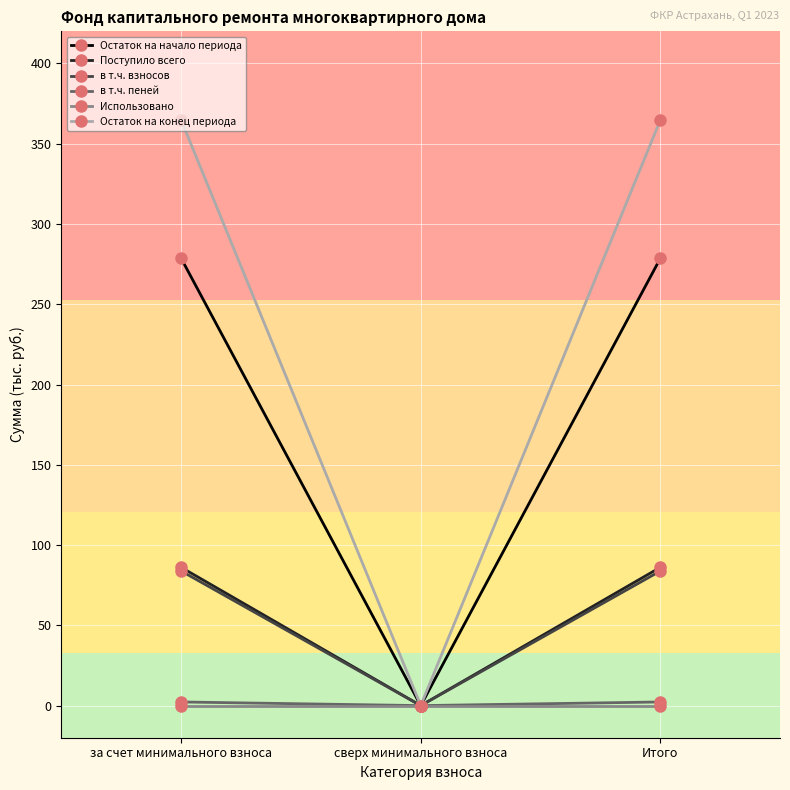

The в т.ч. взносов series shows 45.9 at сверх минимального взноса. True or false?

False